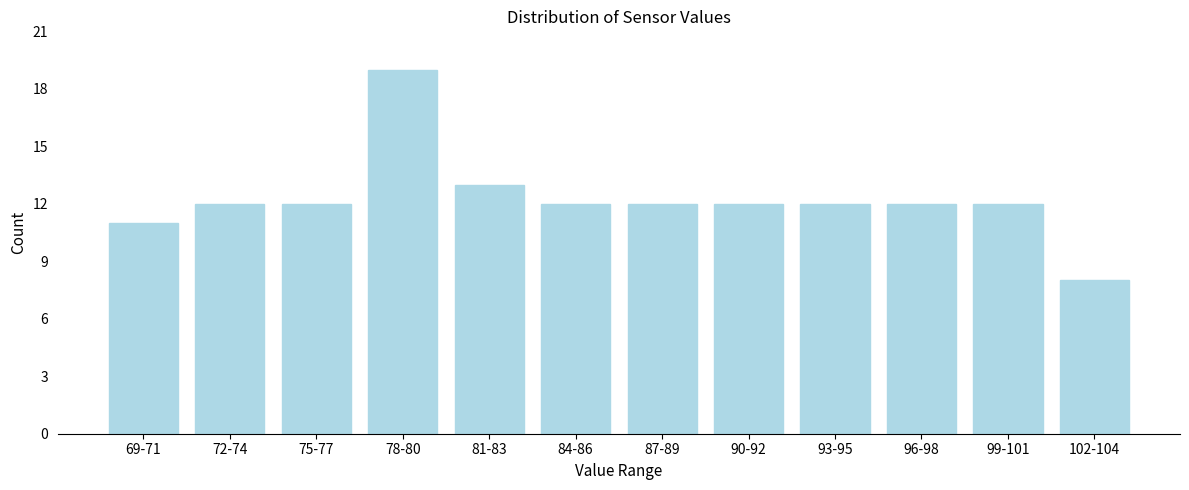

Reading left to right, list all the values displayed in this chart.

11	12	12	19	13	12	12	12	12	12	12	8